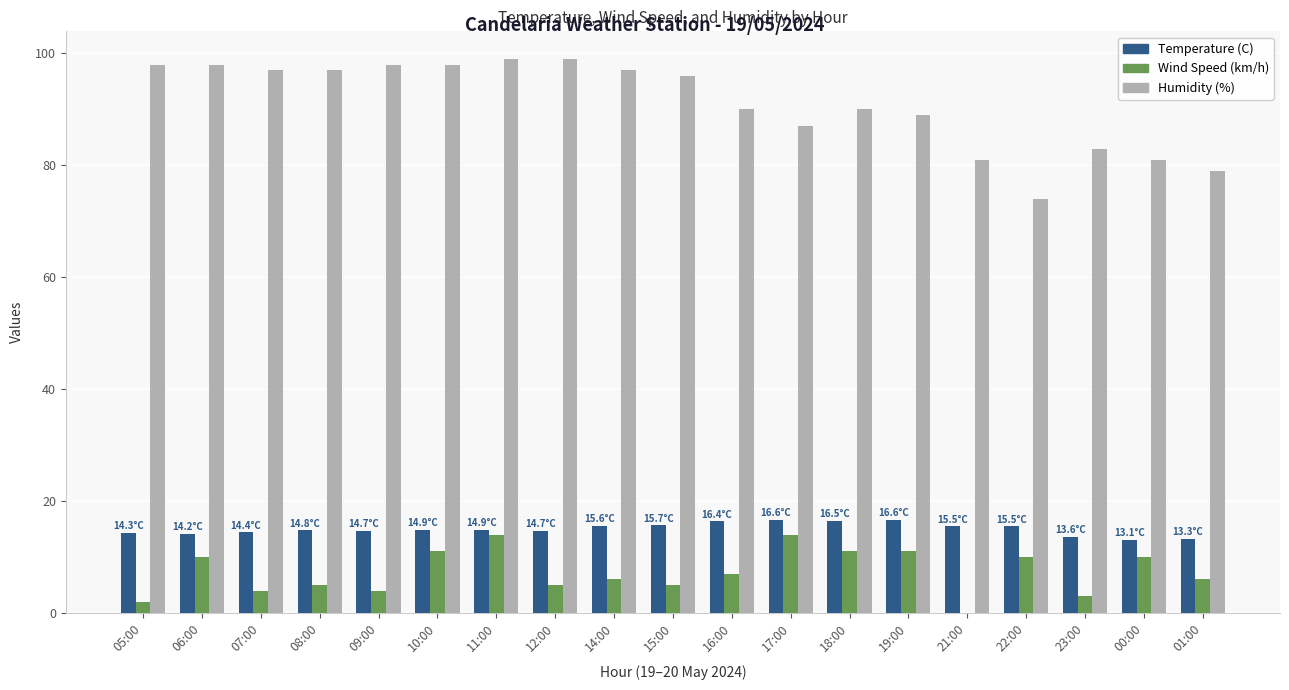

What is the sum of the Temperature (C) values at 22:00 and 00:00?

28.6